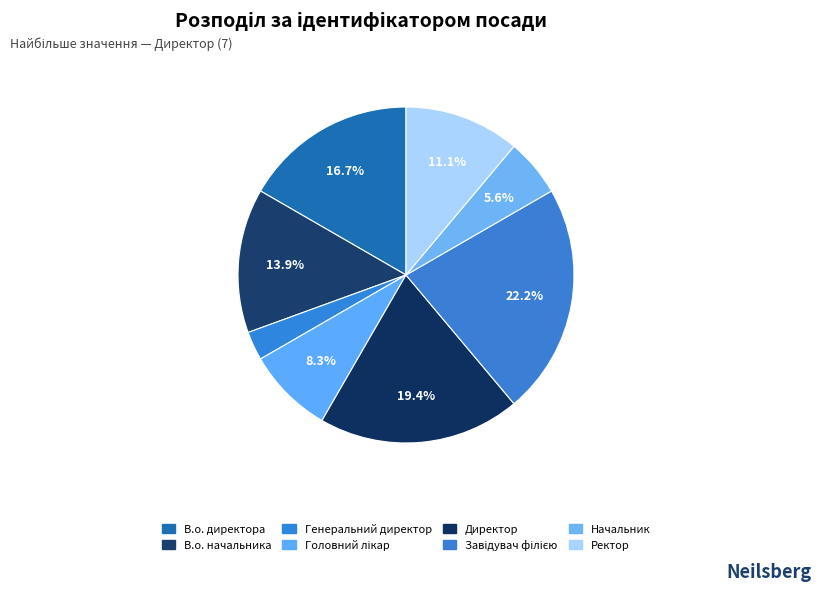

Count the number of slices in the pie.

8